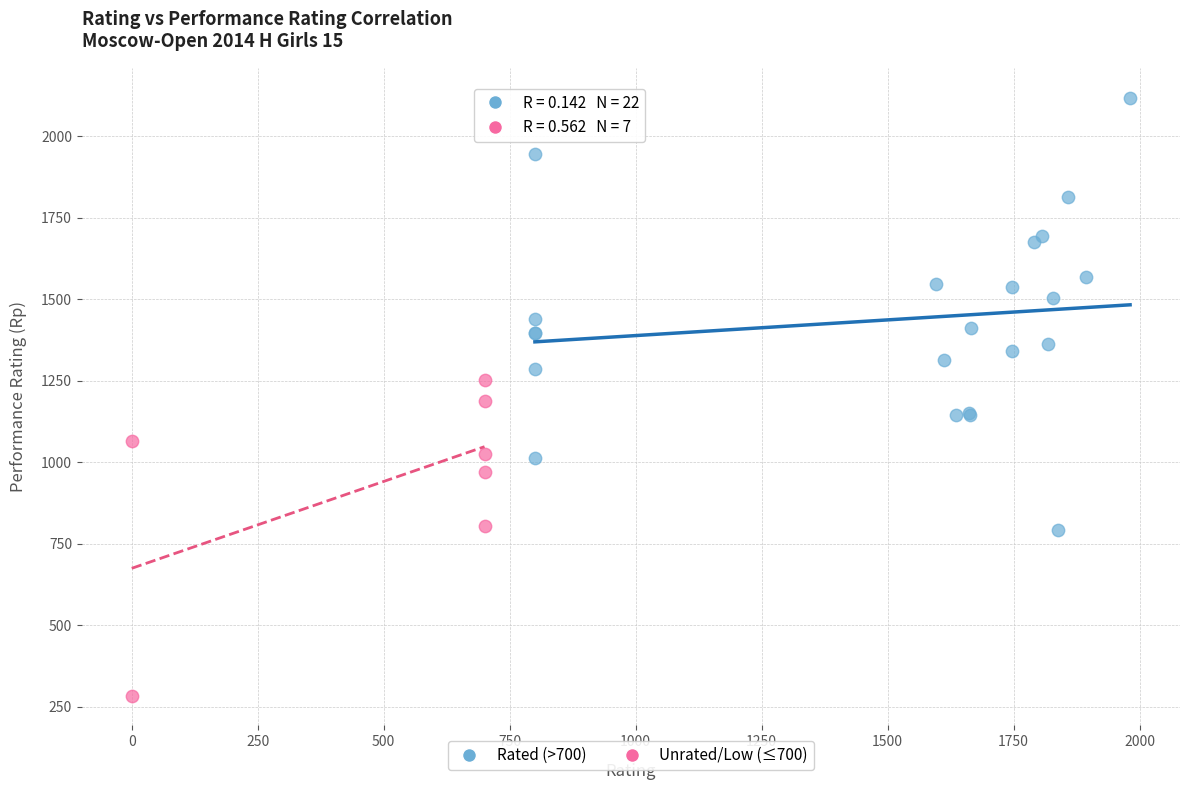

Which series reaches the maximum Y coordinate?

Rated (>700)